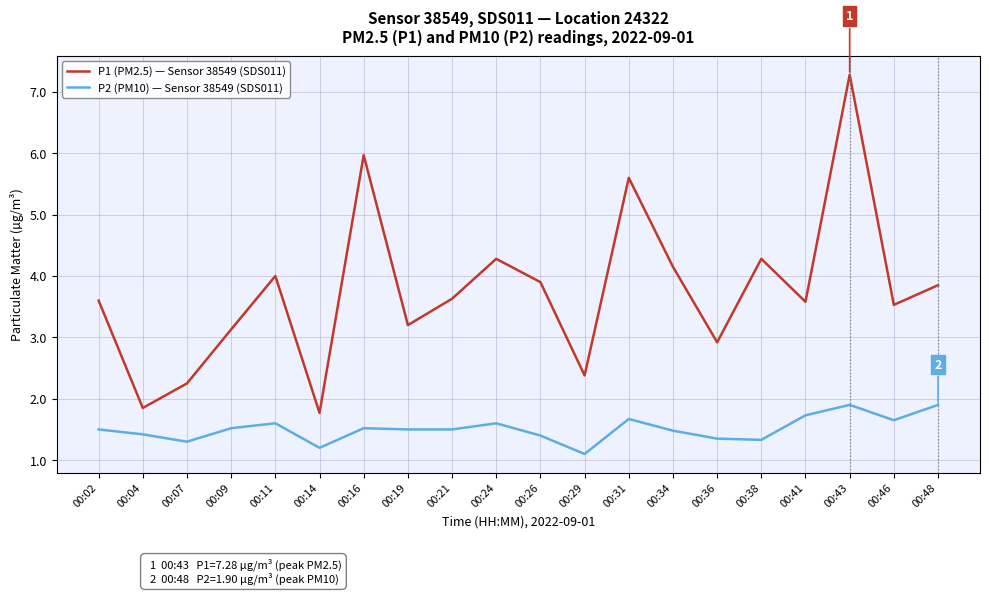

Which series changed the most between 00:09 and 00:16?

P1 (PM2.5) — Sensor 38549 (SDS011)